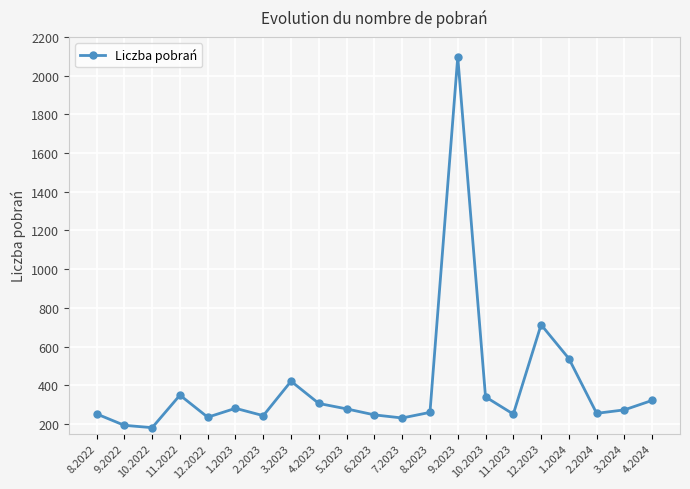

What is the label of the 8th point from the left?

3.2023